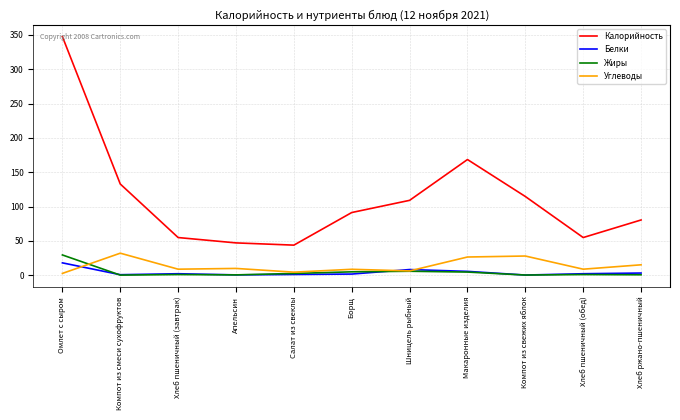

How many lines are shown in the chart?

4